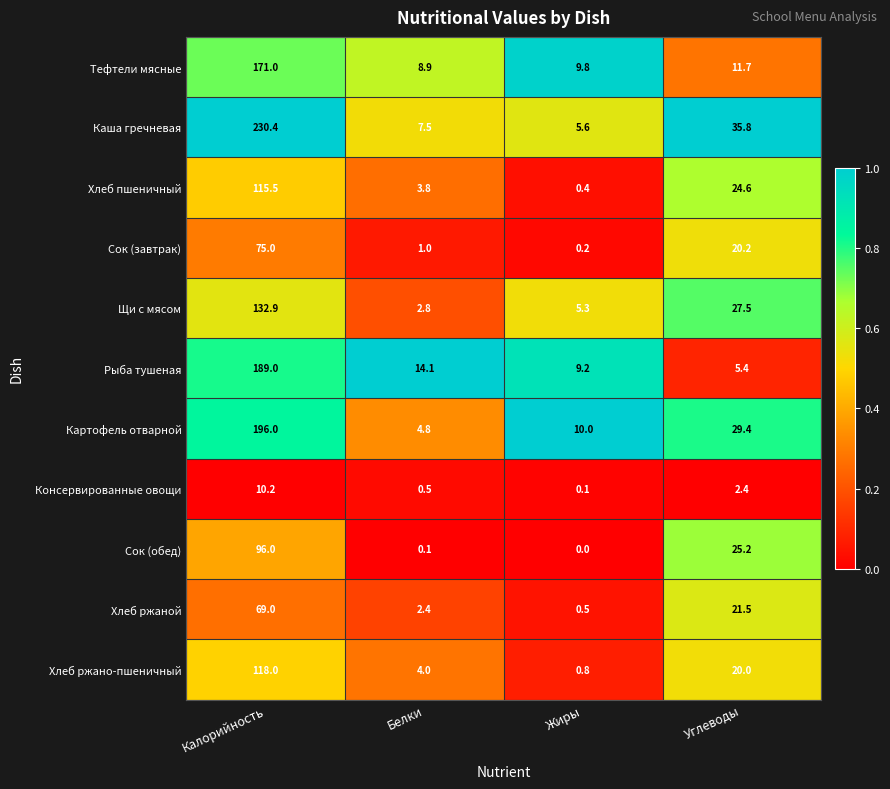

The value of Консервированные овощи at Углеводы is 1.6. True or false?

False